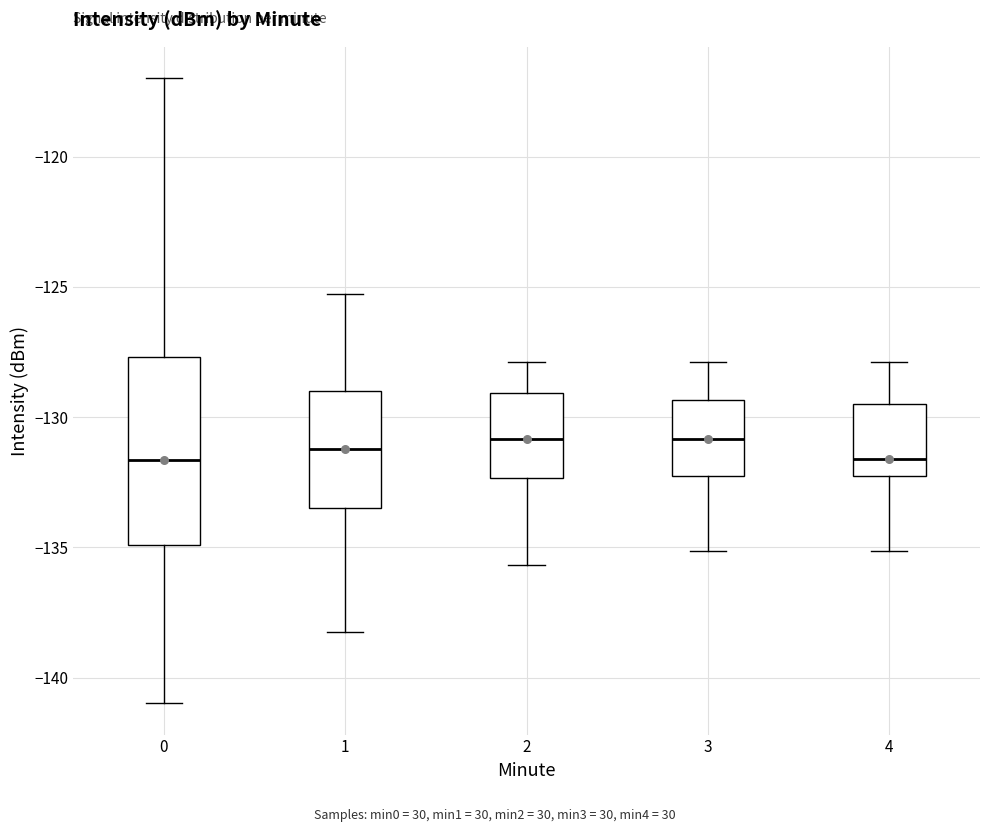

Comparing the boxes themselves (not the whiskers), which one is the tallest?

0